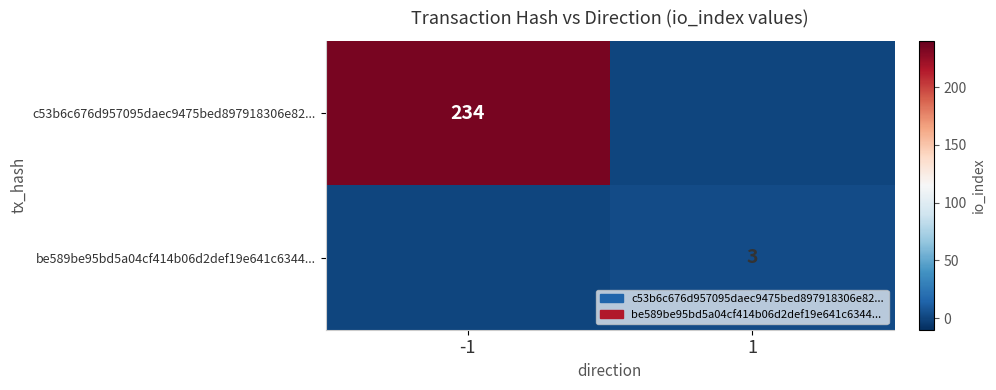

Is it true that c53b6c676d957095daec9475bed897918306e82... equals 234 at -1?

True